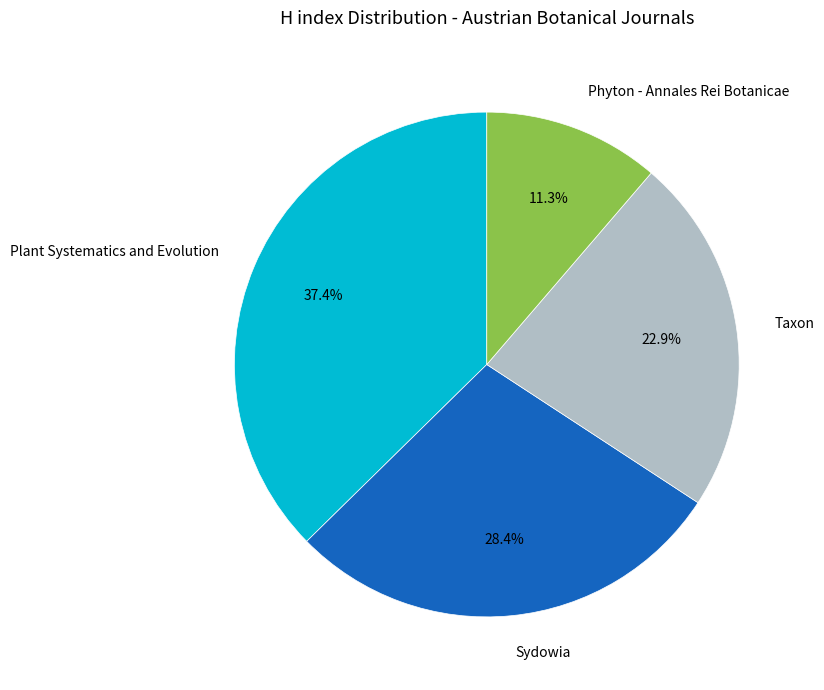

Is there any slice that represents more than half of the pie?

No